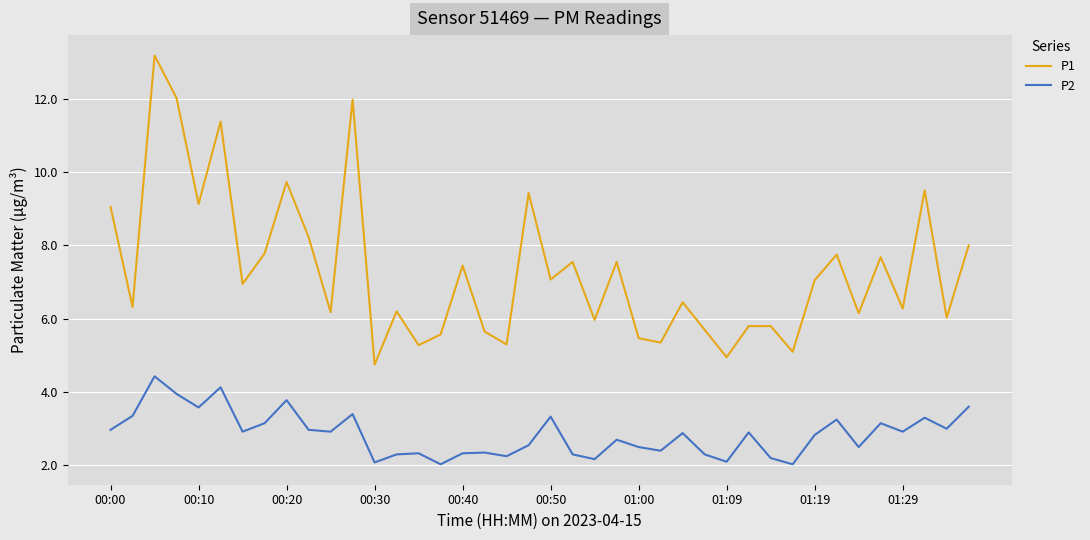

True or false: P1 and P2 intersect in this chart.

False